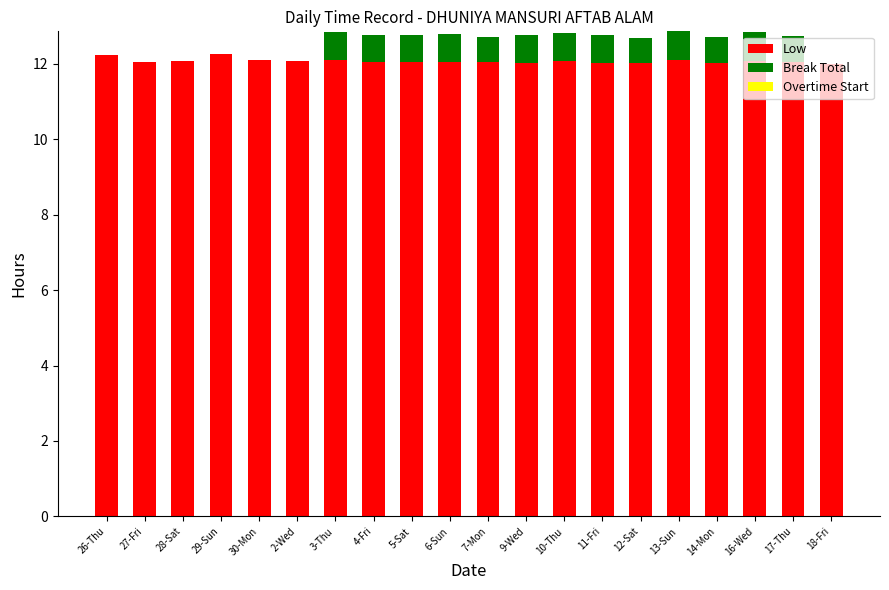

How many categories are shown in the chart?

20